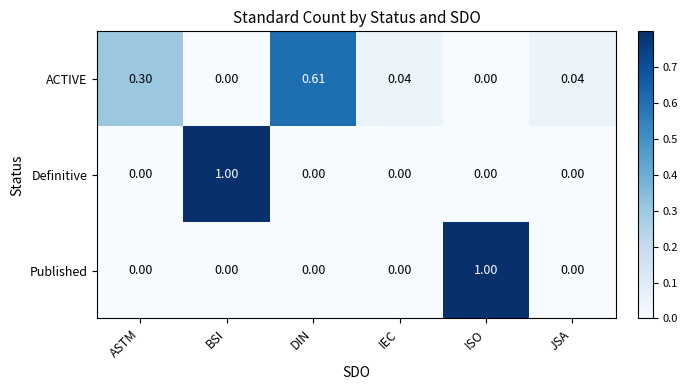

Is the value of Published at DIN greater than the value of ACTIVE at JSA?

No